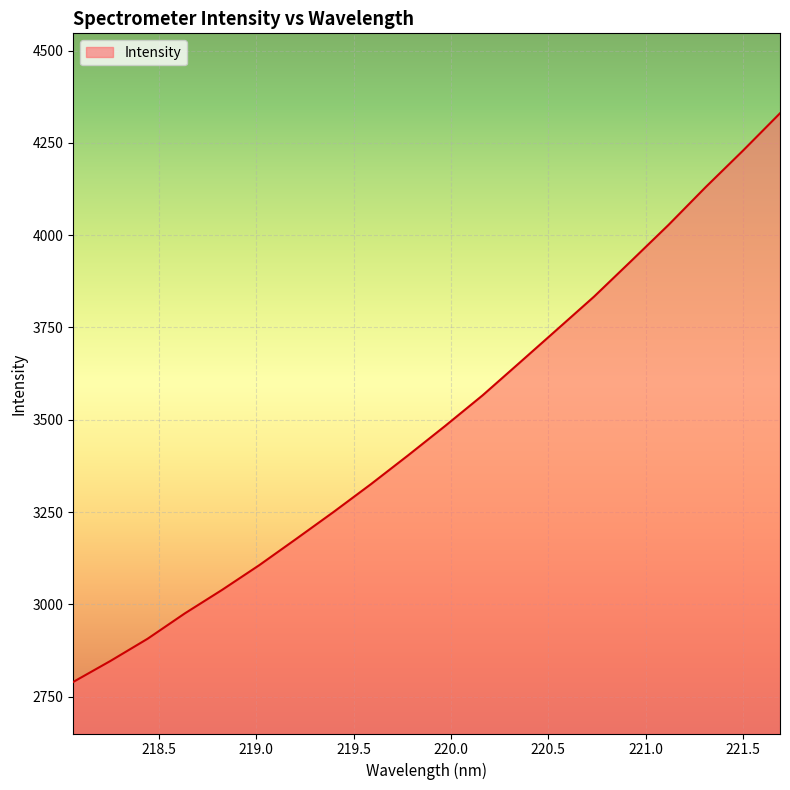

What is the greatest value displayed?

4330.1